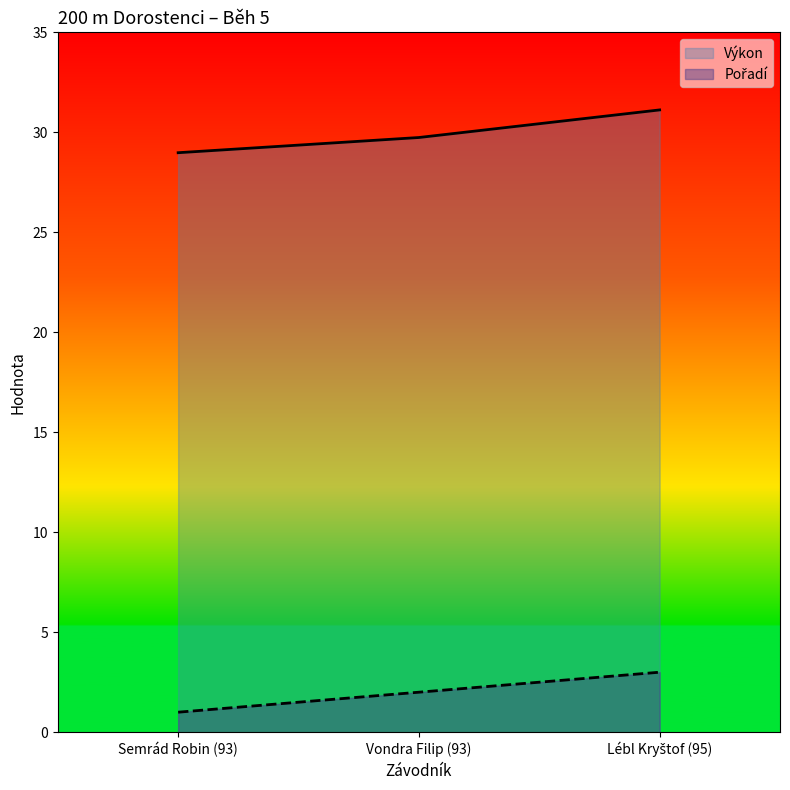

At which label does Výkon reach its minimum?

Semrád Robin (93)